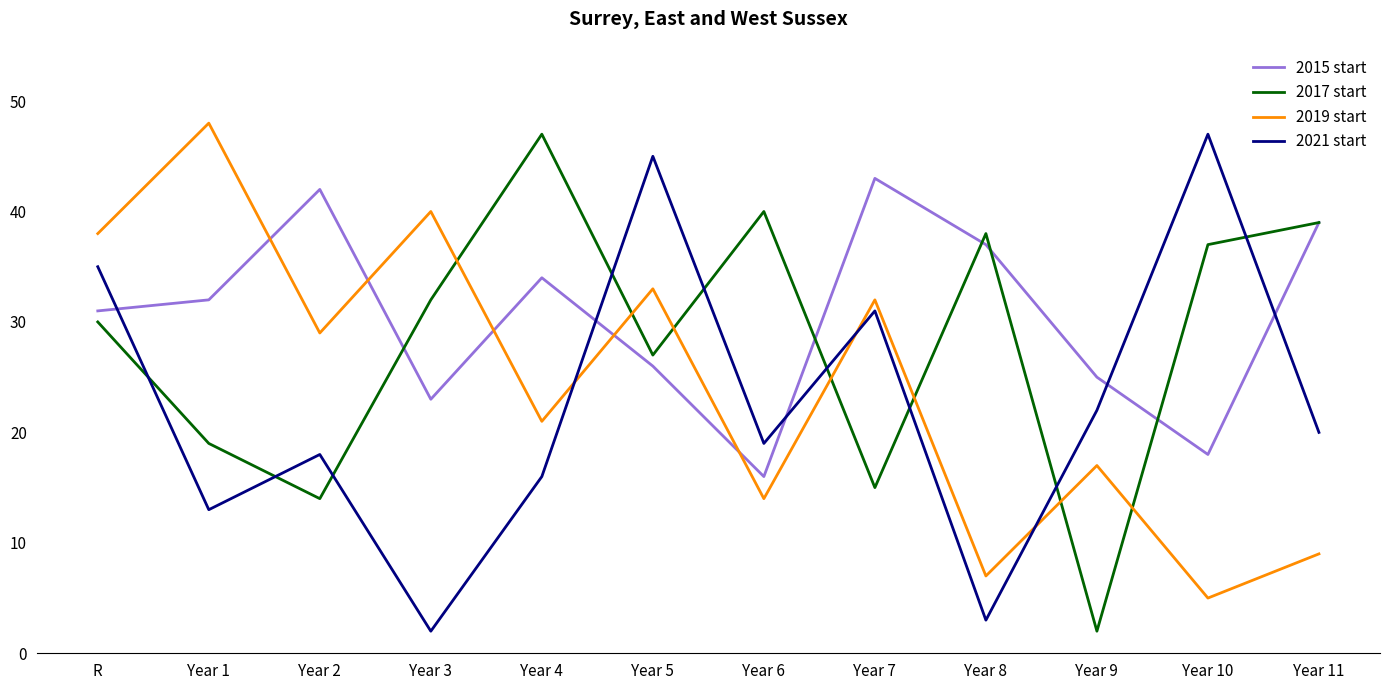

How many lines are shown in the chart?

4